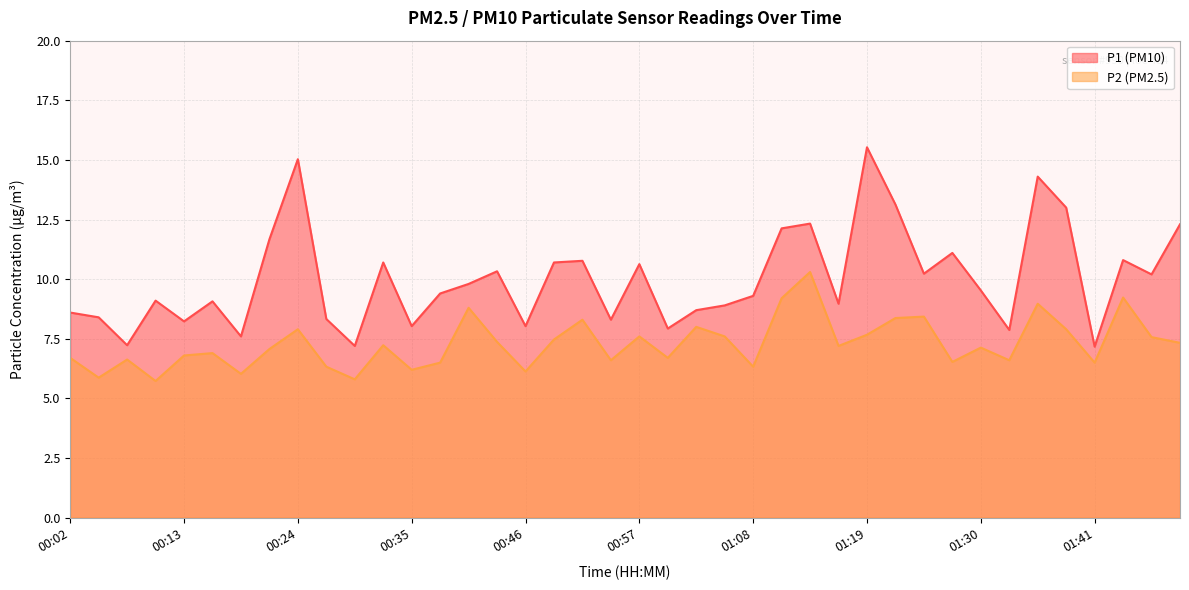

List the series in order of their peak value, lowest first.

P2, P1